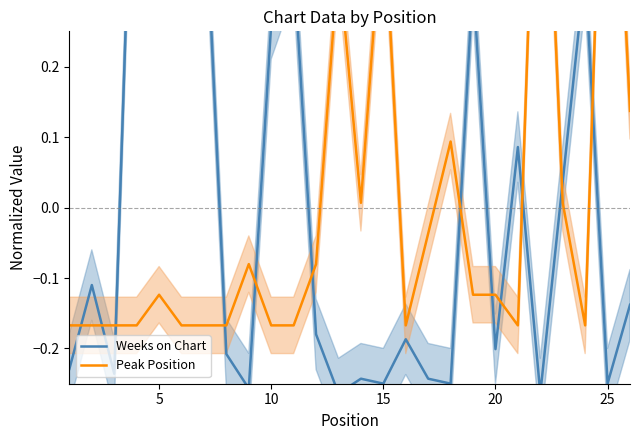

What are all the series names shown in the legend?

Weeks on Chart, Peak Position